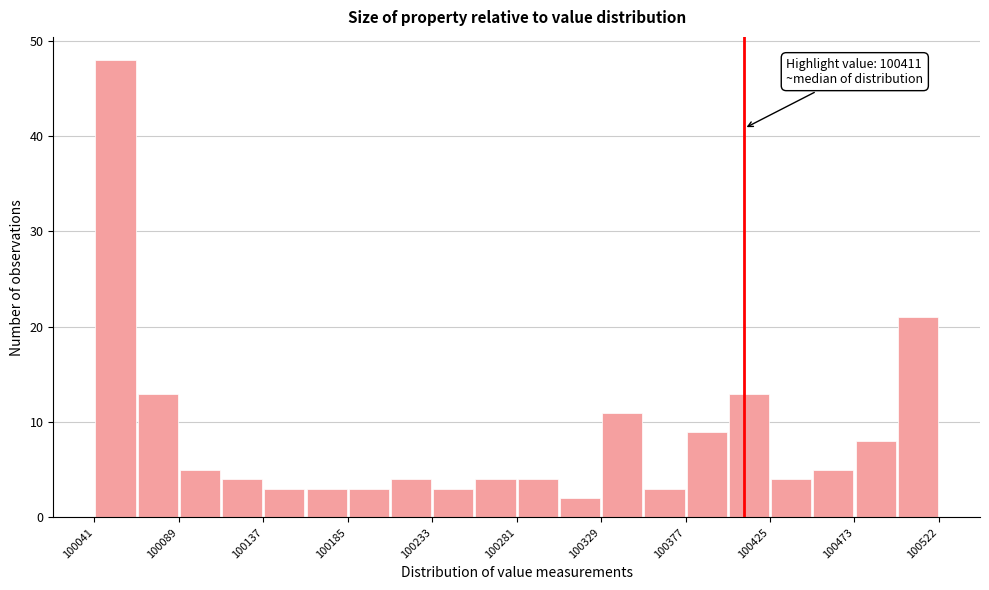

Over which range of the x-axis is the bar tallest?

100040 to 100065